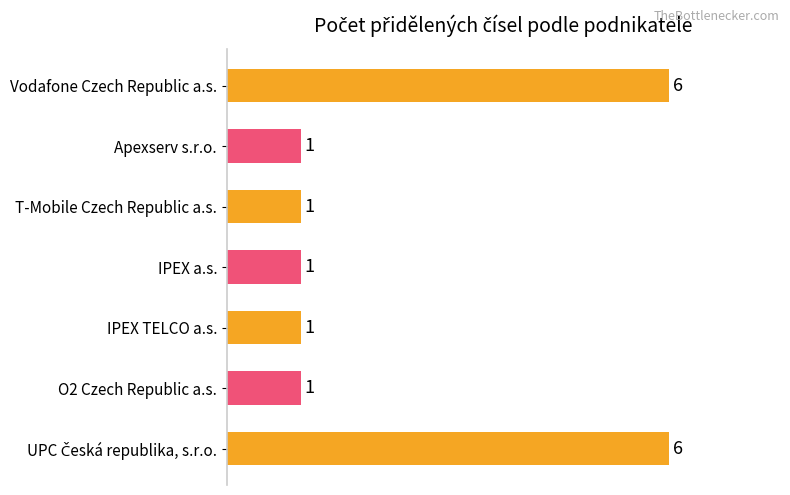

Count the number of values greater than 1.

2